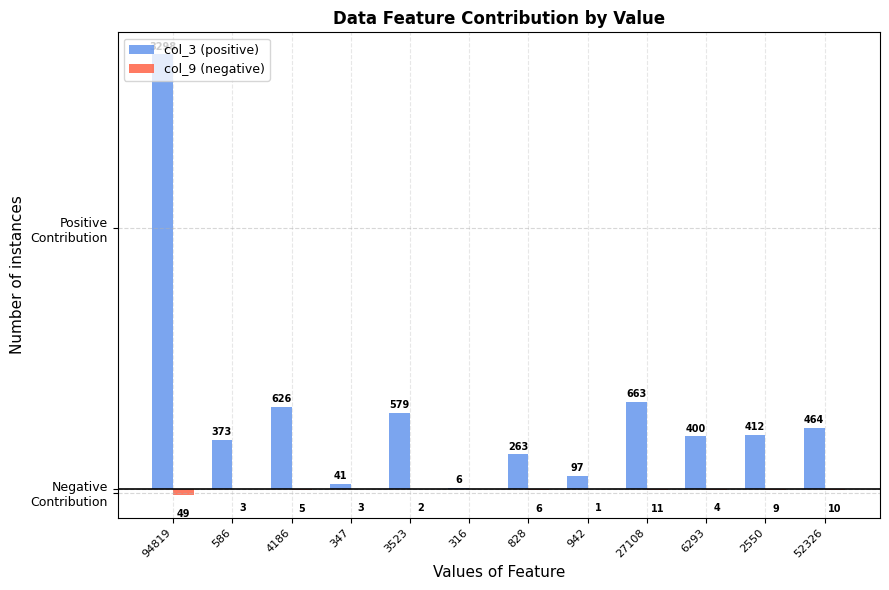

Are the bars grouped side by side (vs. stacked)?

Yes